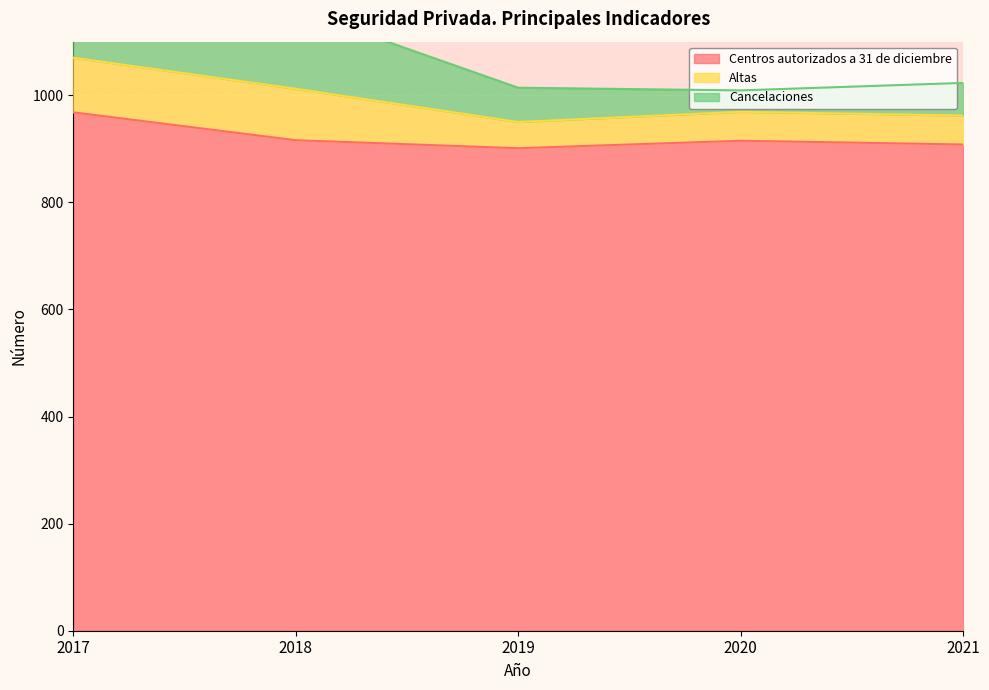

The value of Centros autorizados a 31 de diciembre at 2021 is 353. True or false?

False